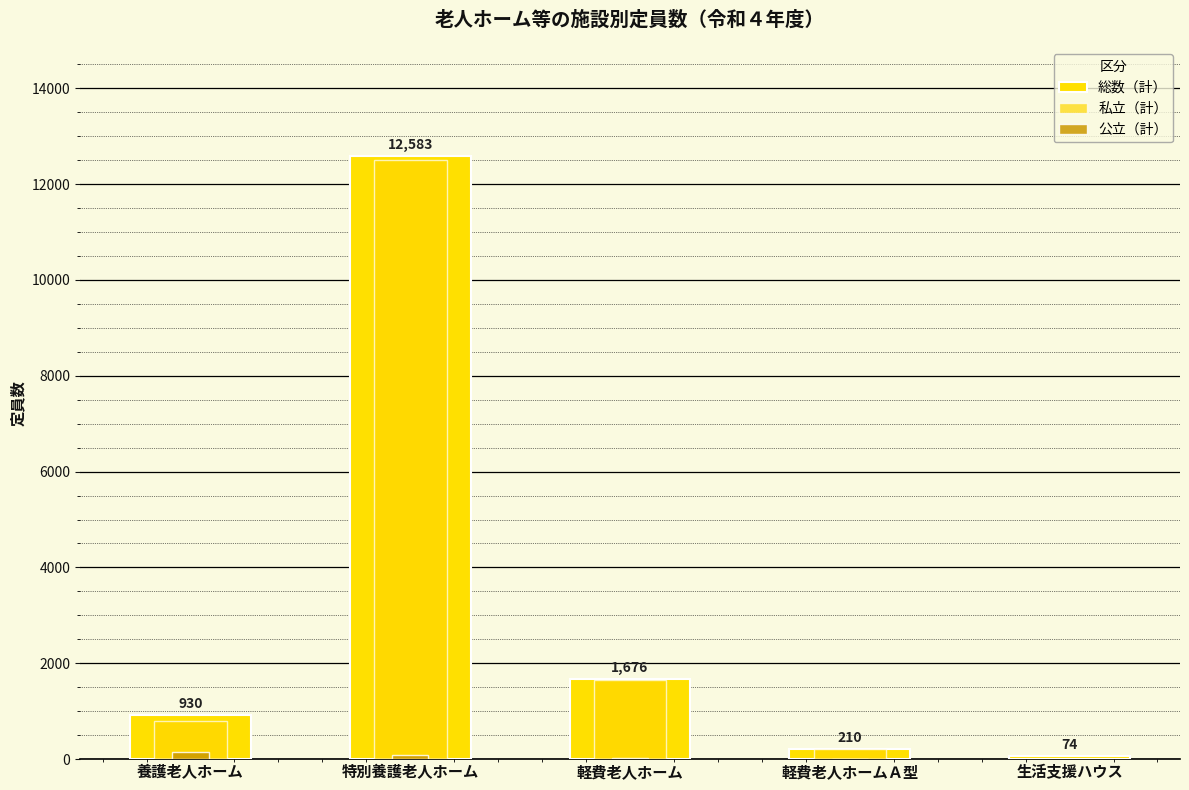

Between 特別養護老人ホーム and 軽費老人ホーム, which series saw the biggest shift?

総数（計）